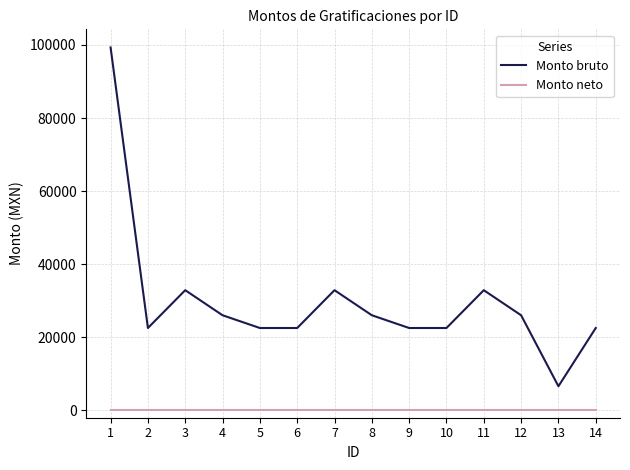

At how many categories does at least one series exceed 84160?

1